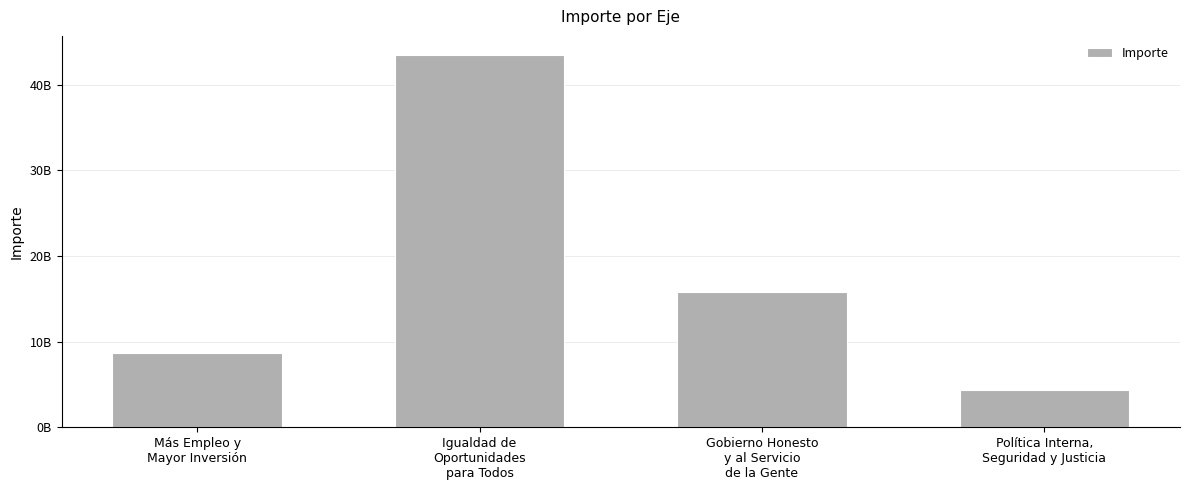

What is the approximate value at Igualdad de
Oportunidades
para Todos?

43498351606